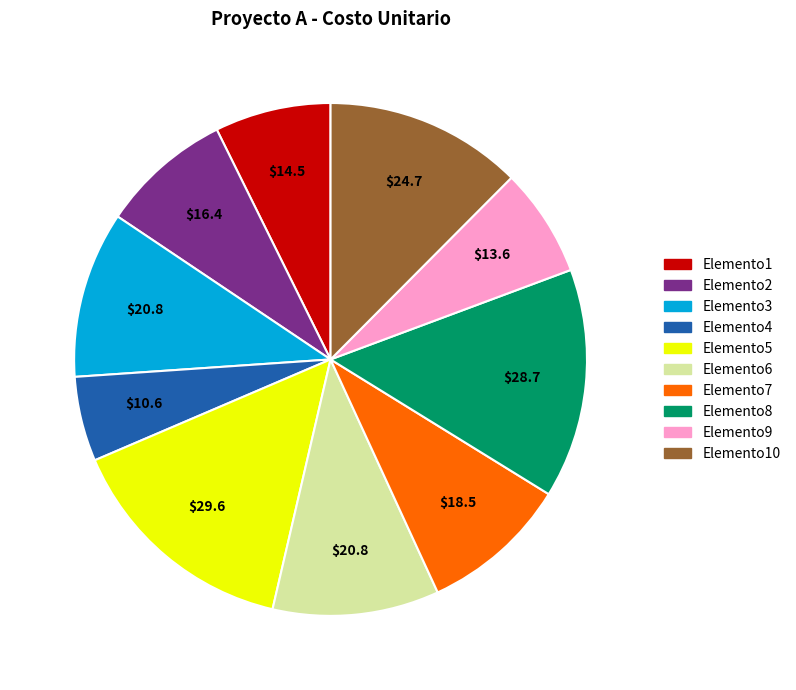

How many segments does this pie chart have?

10